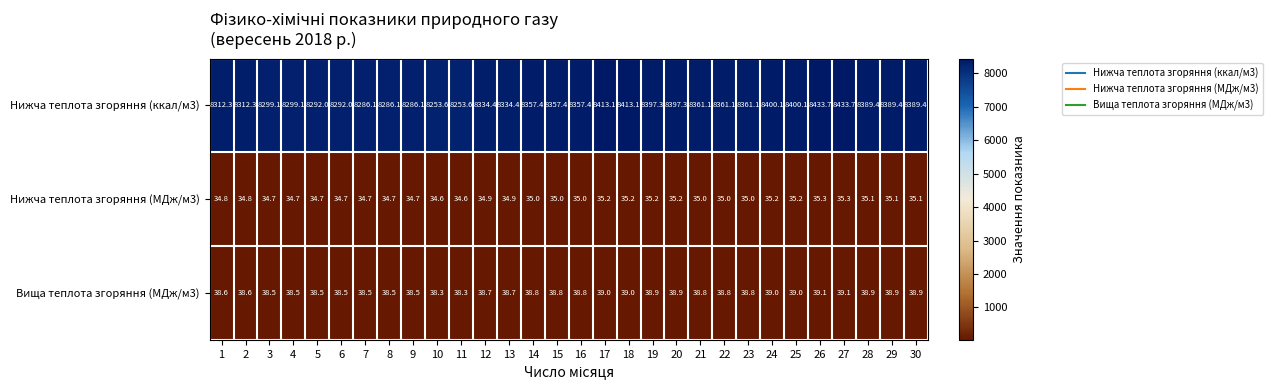

Rank the series by their maximum value, from lowest to highest.

Нижча теплота згоряння (МДж/м3), Вища теплота згоряння (МДж/м3), Нижча теплота згоряння (ккал/м3)